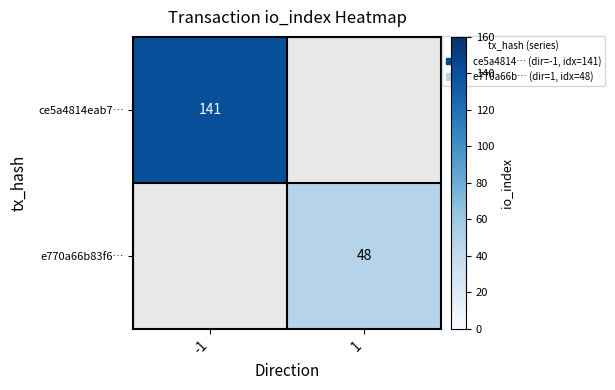

The value of e770a66b83f6… at 1 is 48. True or false?

True